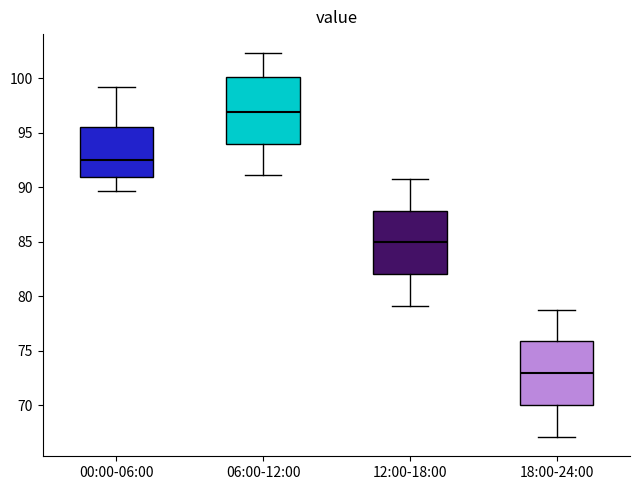

Where is the lower edge of the box for 00:00-06:00 on the y-axis? The values are not printed on the chart, so give them approximately, as read against the axis.

91.0